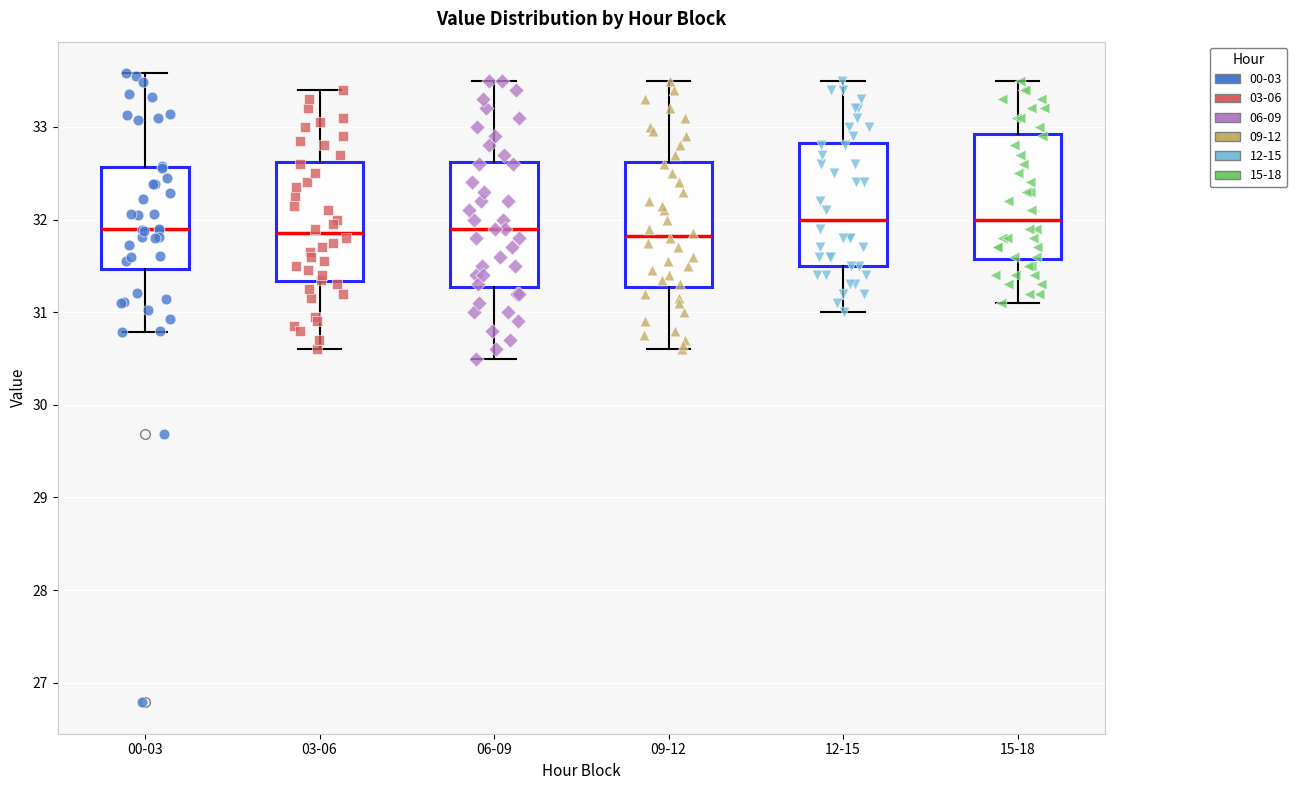

Reading left to right, read every box against the y-axis: the position of its median line, the range the box covers, and the ends of its whiskers. The values are not printed on the chart, so give them approximately, as read against the axis.

00-03: median 31.9, box 31.5 to 32.6, whiskers 30.8 to 33.6
03-06: median 31.9, box 31.3 to 32.6, whiskers 30.6 to 33.4
06-09: median 31.9, box 31.3 to 32.6, whiskers 30.5 to 33.5
09-12: median 31.8, box 31.3 to 32.6, whiskers 30.6 to 33.5
12-15: median 32.0, box 31.5 to 32.8, whiskers 31.0 to 33.5
15-18: median 32.0, box 31.6 to 32.9, whiskers 31.1 to 33.5